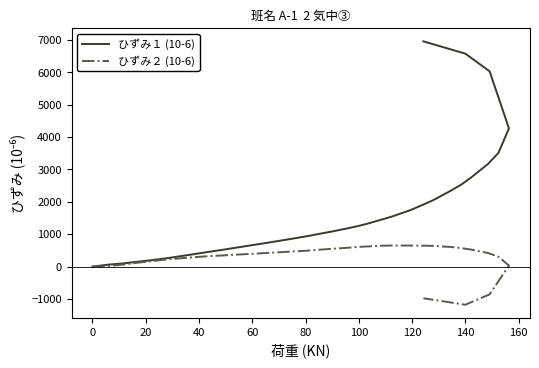

What is the value of the ひずみ１ (10-6) point at the 7th from the left?

265